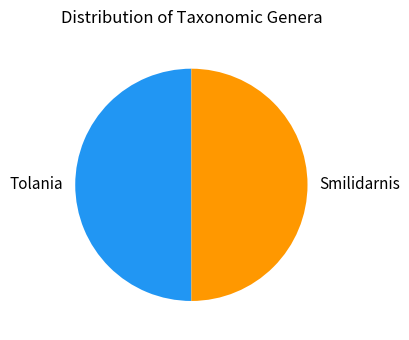

Approximately how many times larger is the value at Tolania compared to Smilidarnis?

1.0